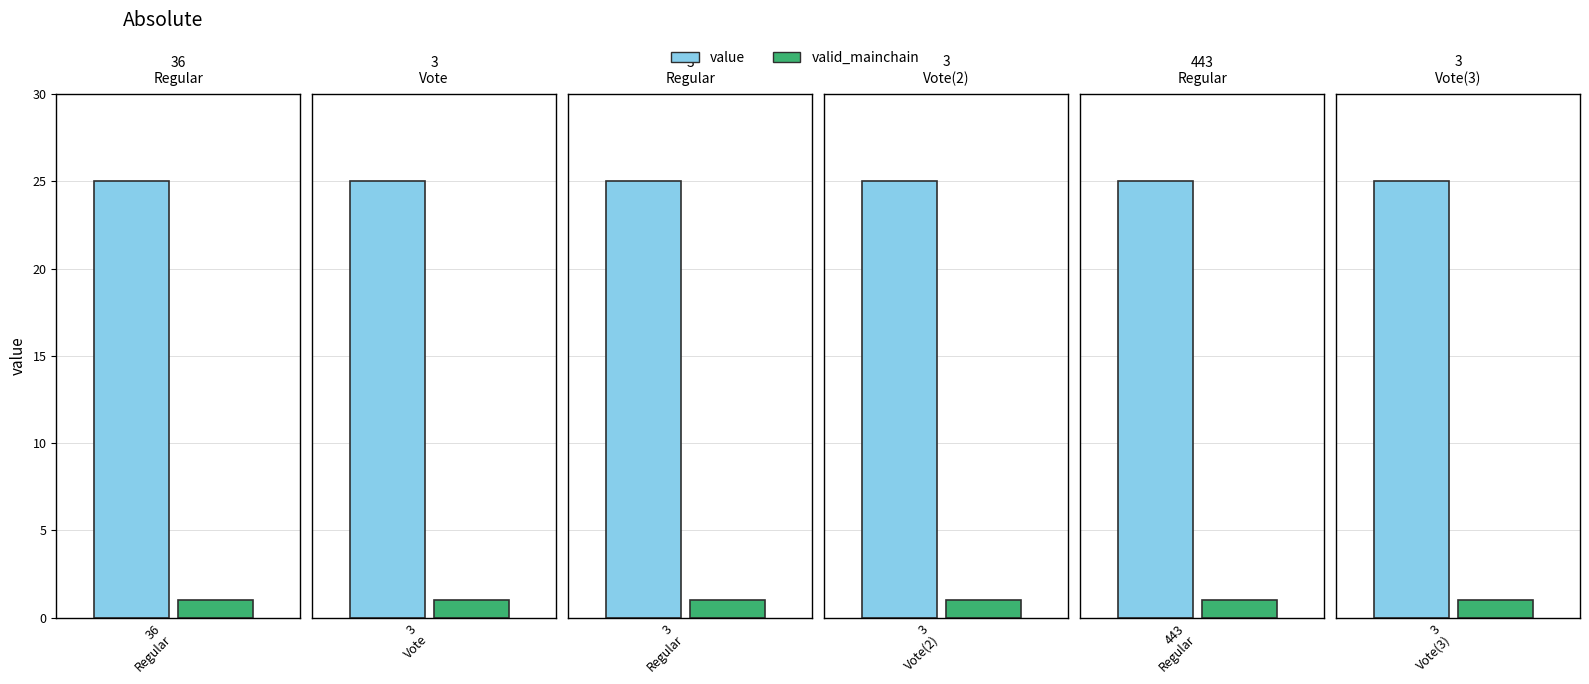

What is the sum of all valid_mainchain values?

6.0